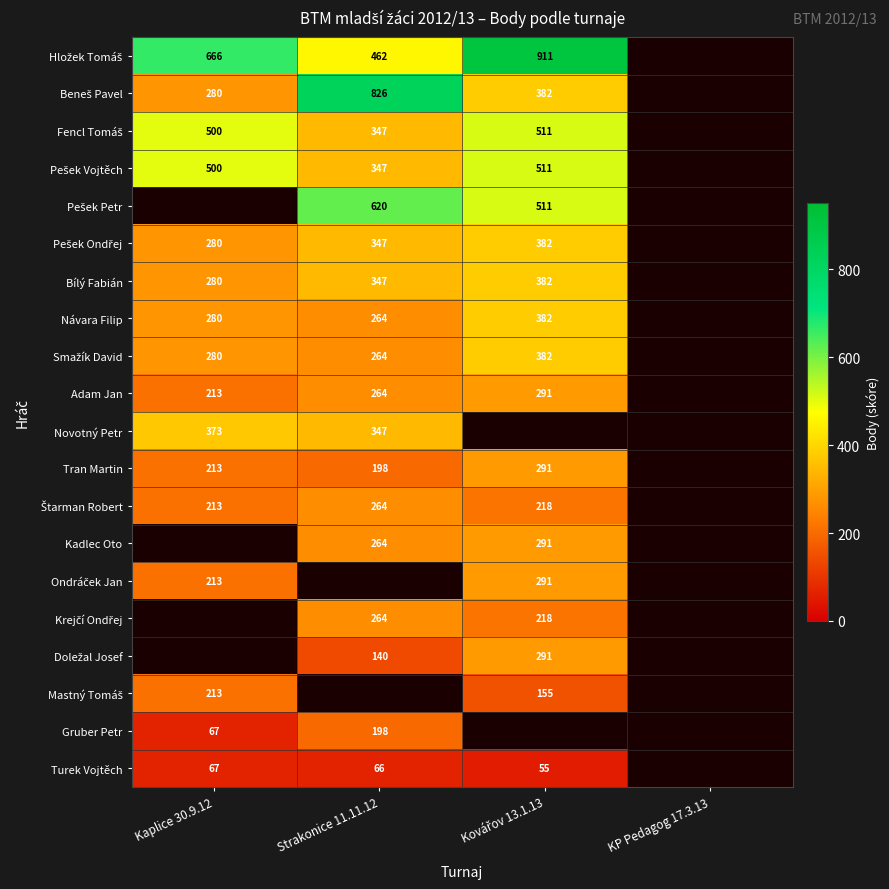

What is the difference between the highest and lowest values at Kovářov 13.1.13?

856.0